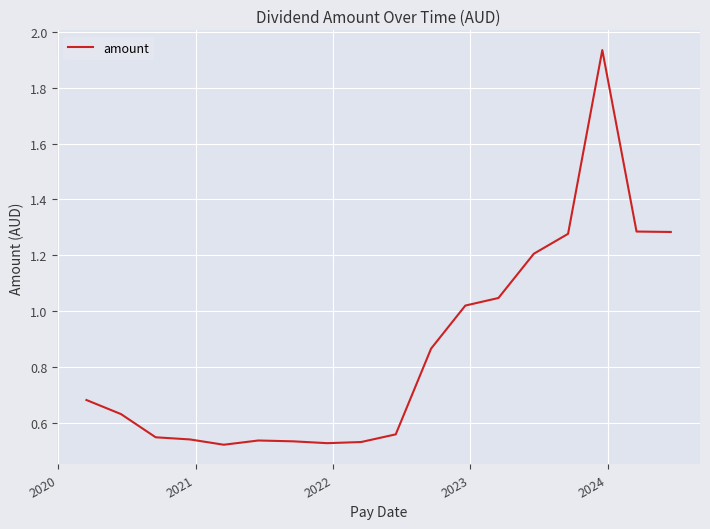

Does the chart have visible grid lines?

Yes